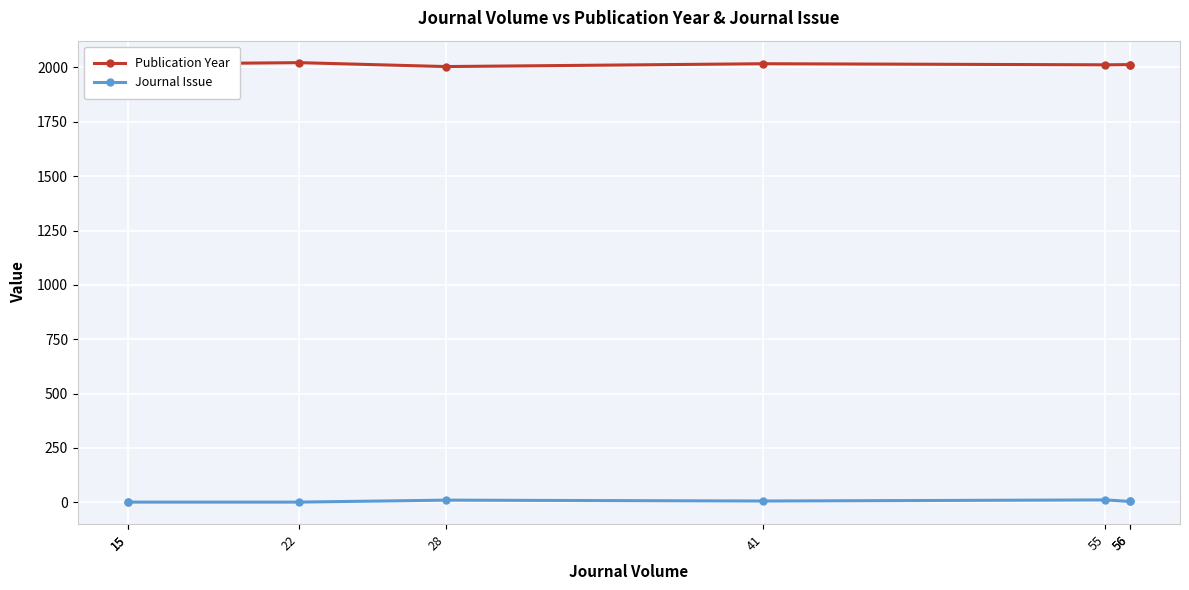

True or false: Journal Issue and Publication Year cross at least once.

False